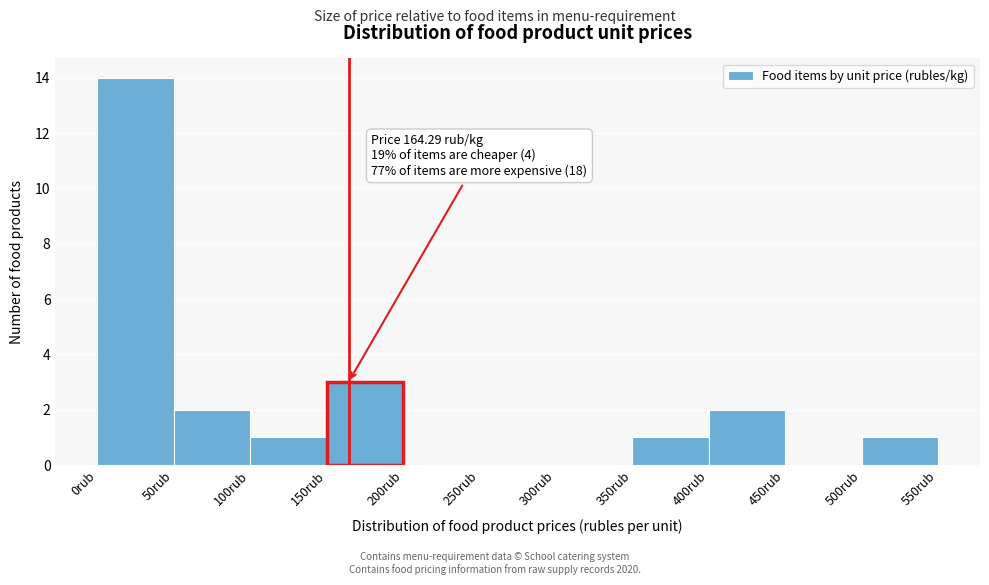

Over which range of the x-axis is the bar tallest?

0 to 50